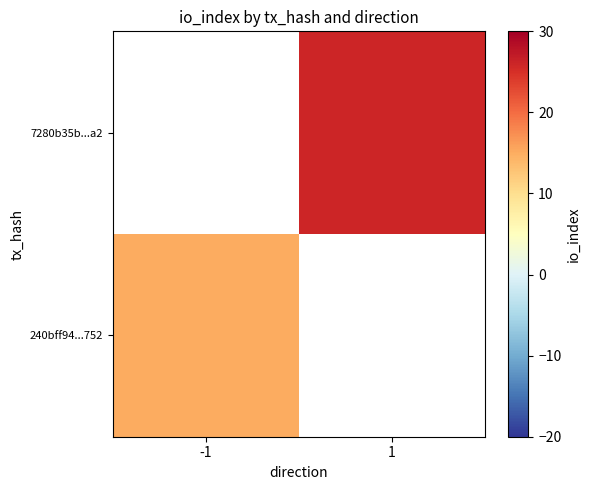

Count the number of categories in the chart.

2